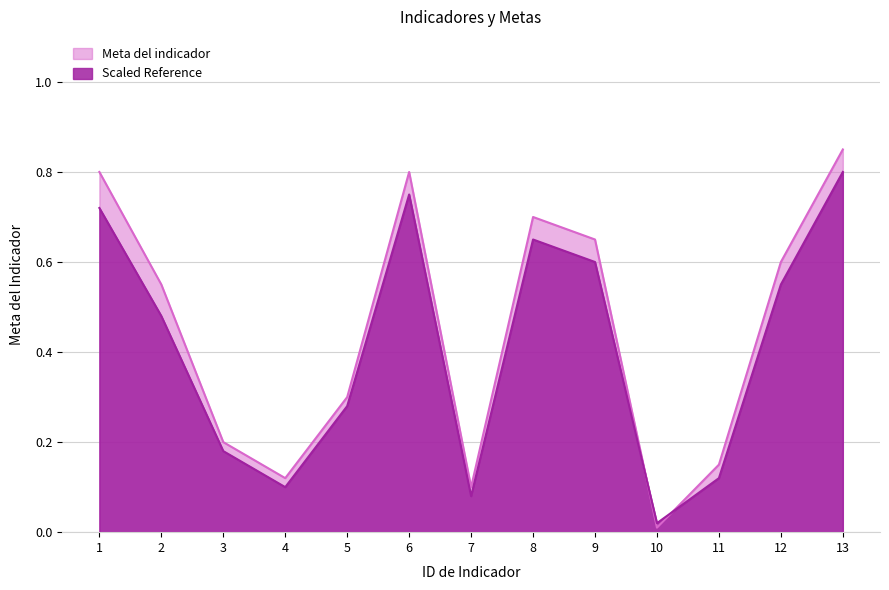

What is the value of the Scaled Reference point at the 3rd from the left?

0.2